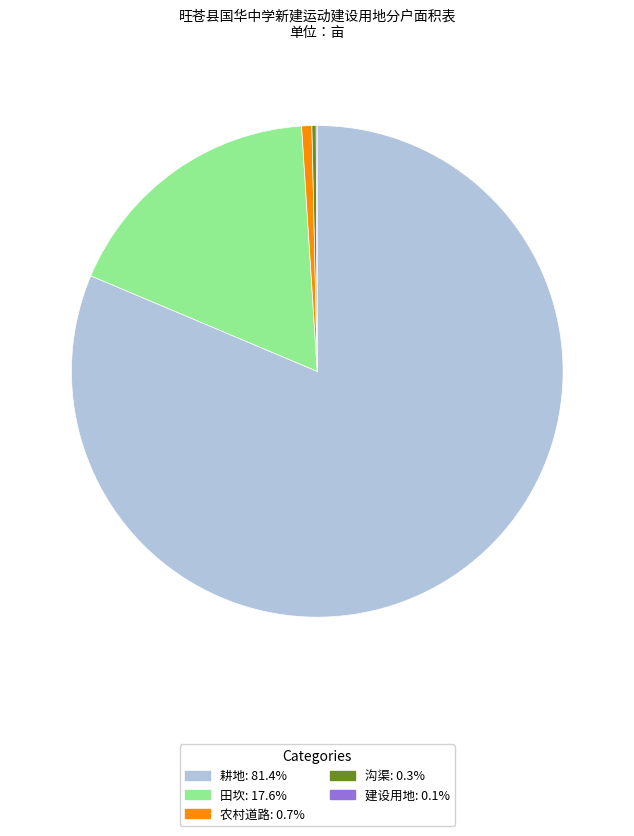

Which category accounts for the majority?

耕地